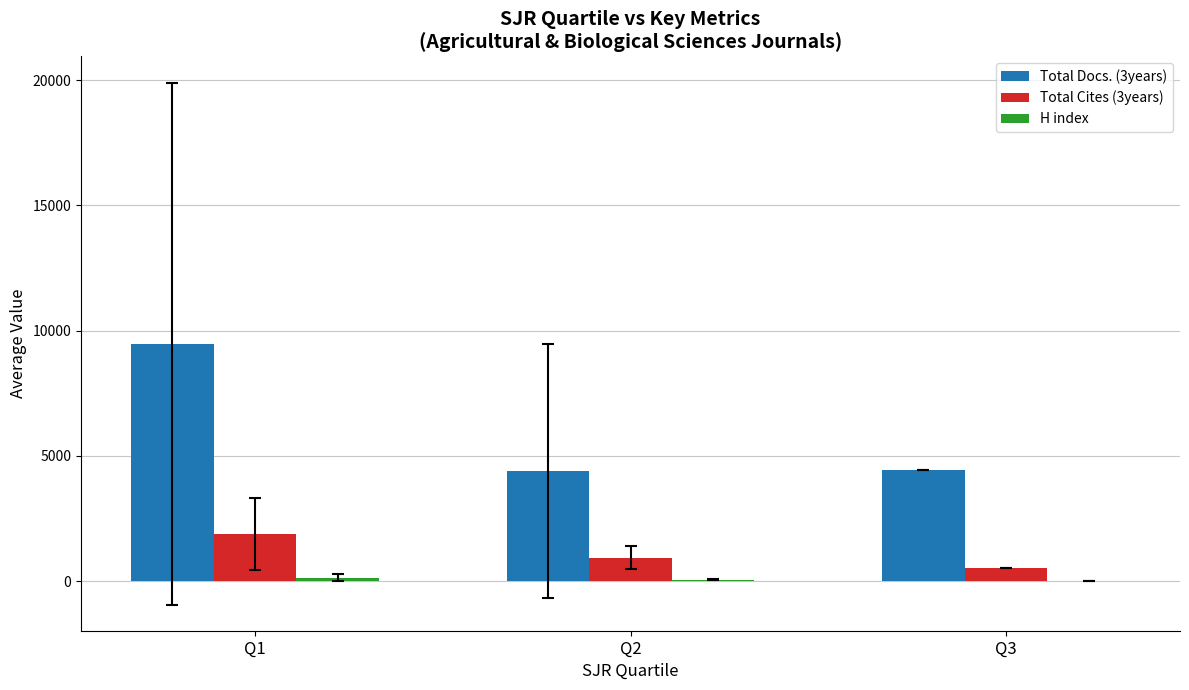

At which label does Total Docs. (3years) first exceed 4425?

Q1